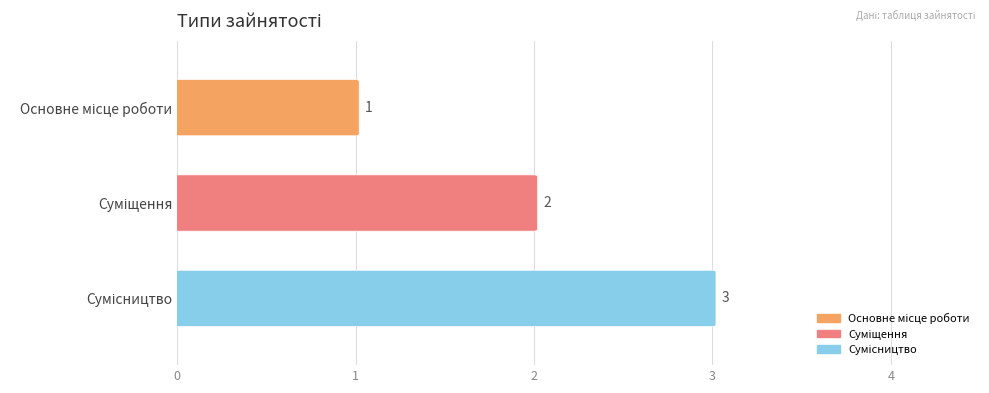

List the labels in order of value, largest first.

Сумісництво, Суміщення, Основне місце роботи